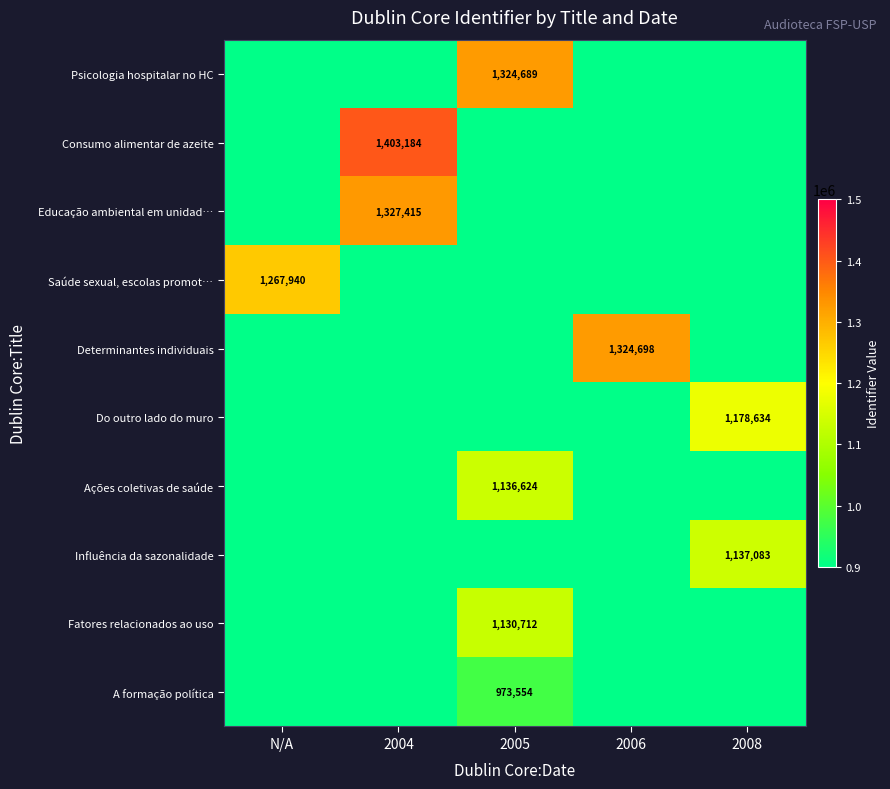

The Saúde sexual, escolas promot… series shows 1697439 at N/A. True or false?

False